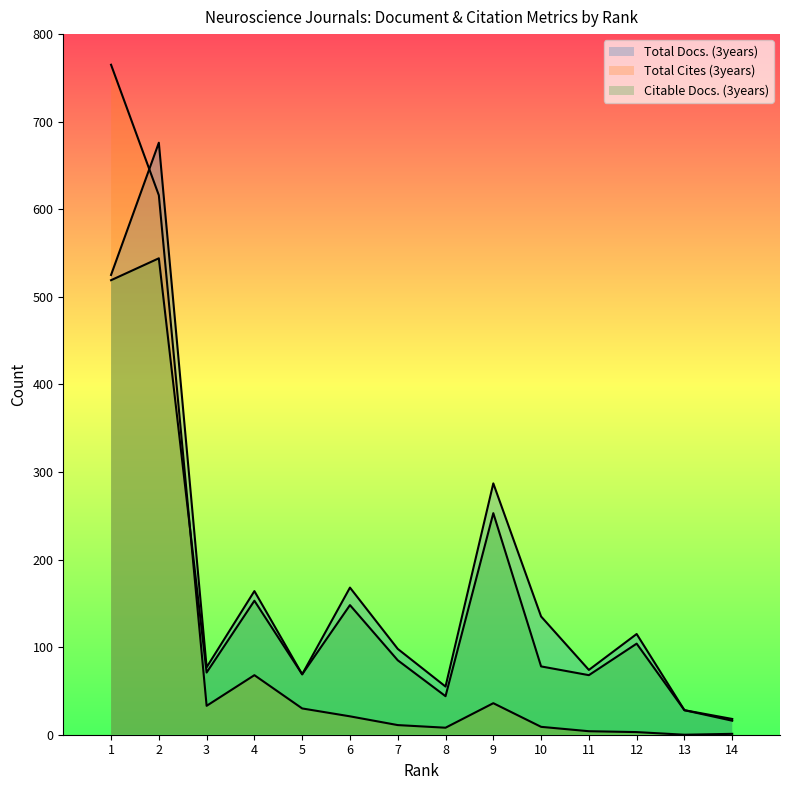

At which category does Total Cites (3years) reach its first local peak?

4